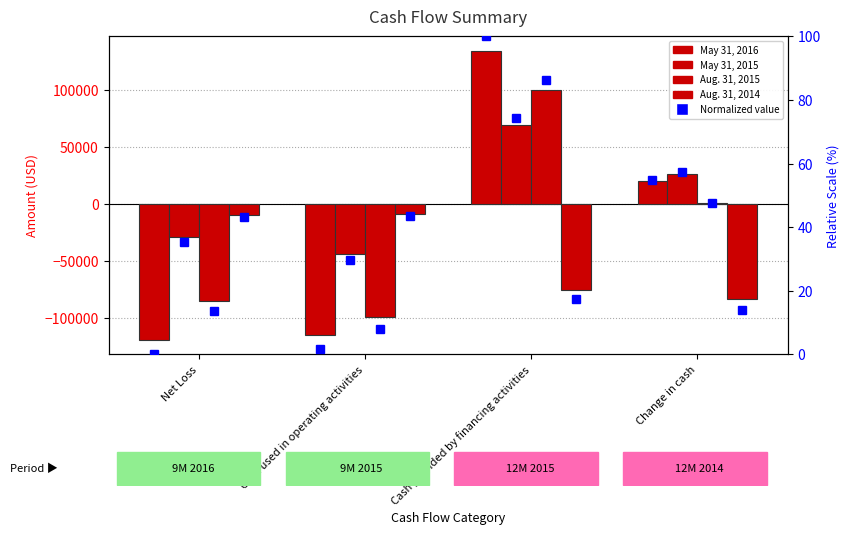

What is the total value across all series at Cash used in operating activities?

-256540.4